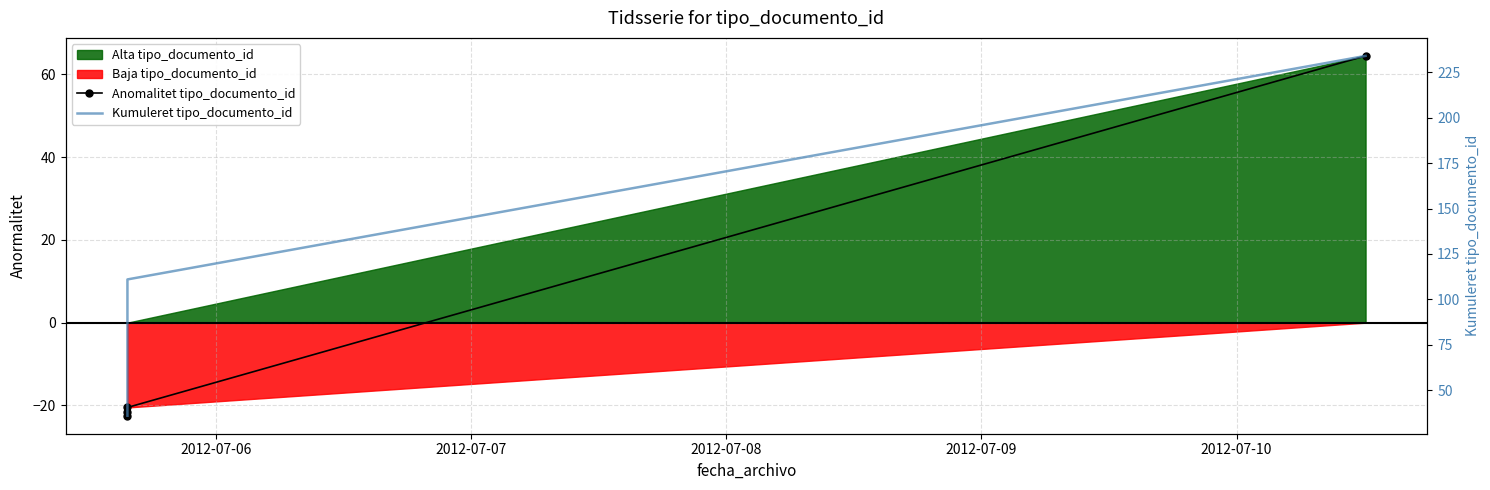

How many categories are shown in the chart?

4